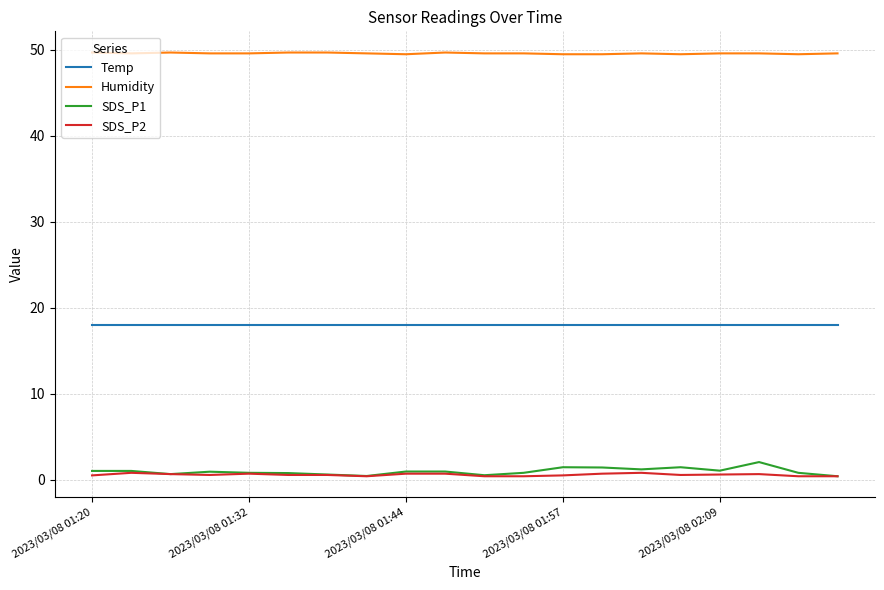

What is the difference between the maximum and second lowest values in the SDS_P2 series?

0.4